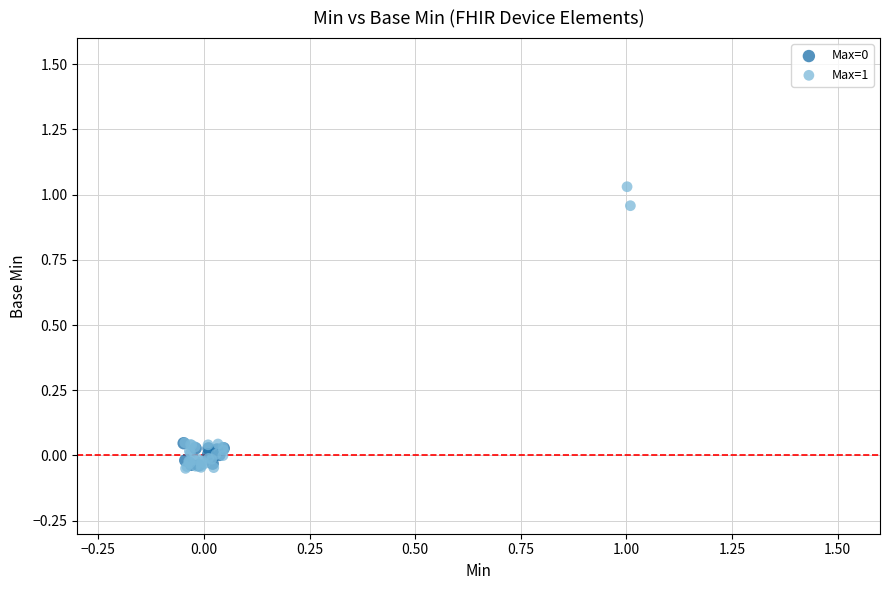

Which series has the widest spread of Y values?

Max=1